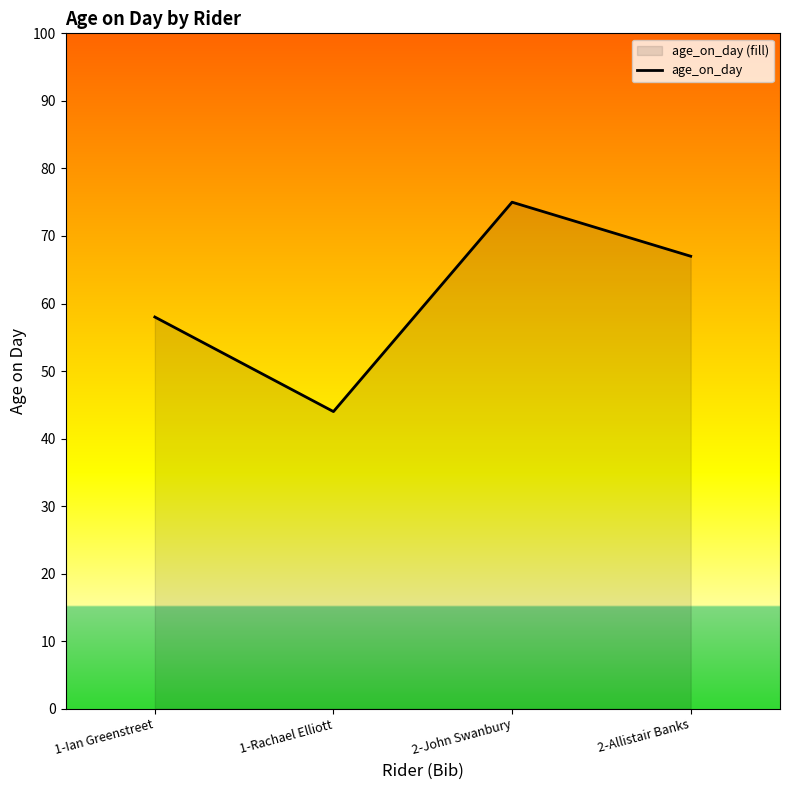

Reading left to right, transcribe all the data shown in this chart.

58	44	75	67